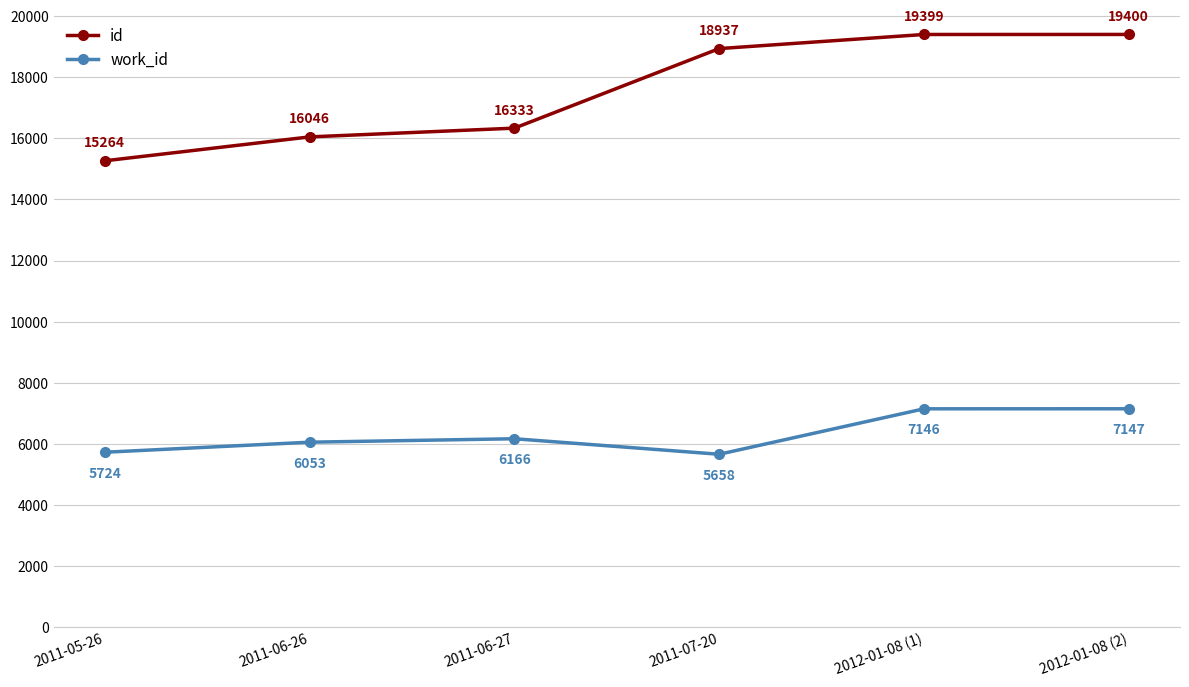

Read the id value at 2011-07-20, to the nearest 50.

18950